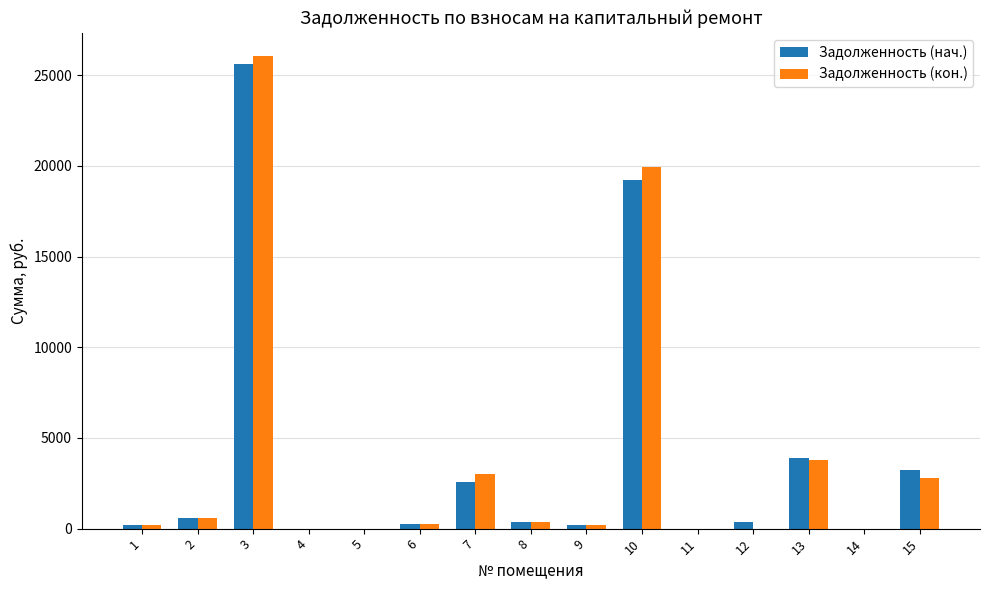

What is the sum of the Задолженность (кон.) values at 1 and 12?

208.4